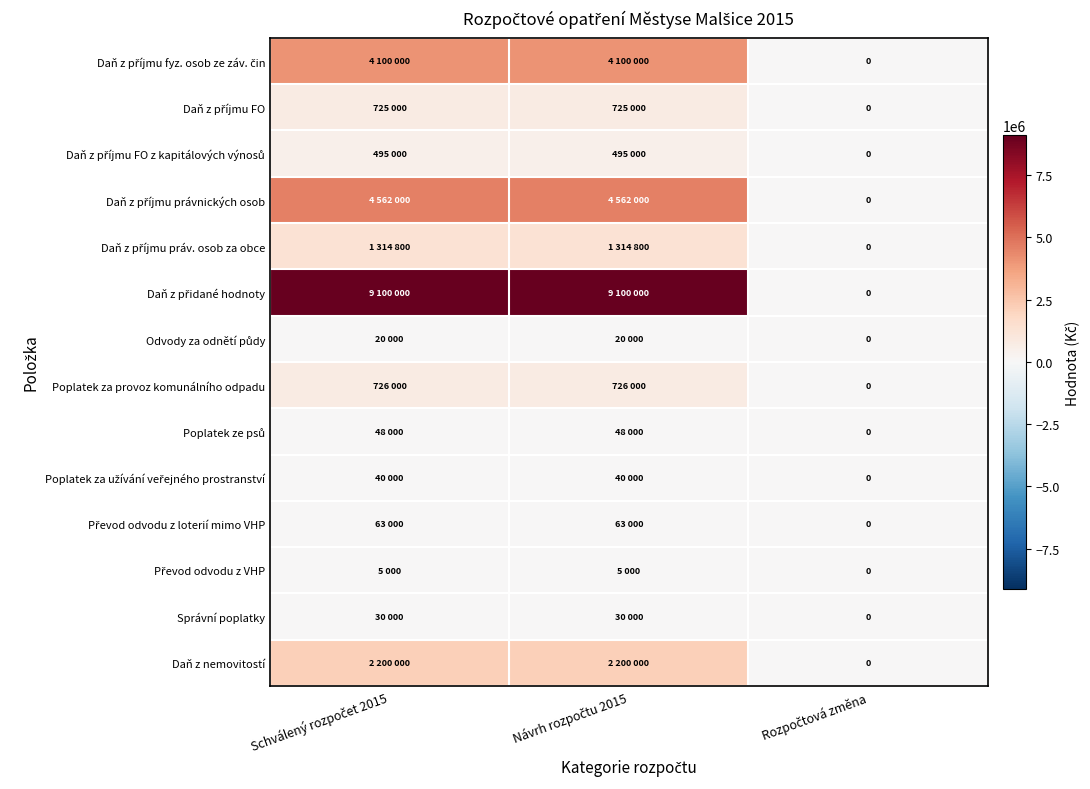

Between Schválený rozpočet 2015 and Návrh rozpočtu 2015, which is larger?

Schválený rozpočet 2015